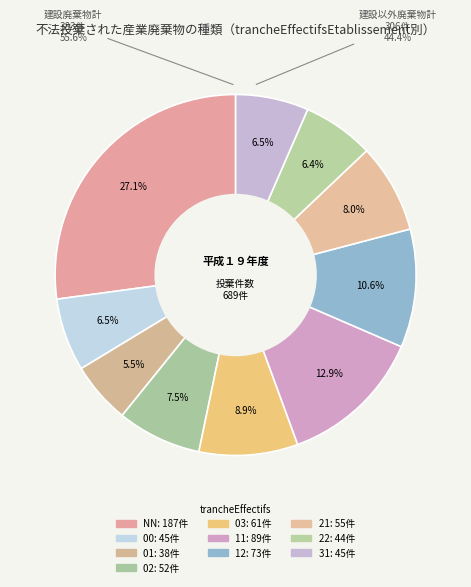

The NN slice represents 27% of the pie. True or false?

True